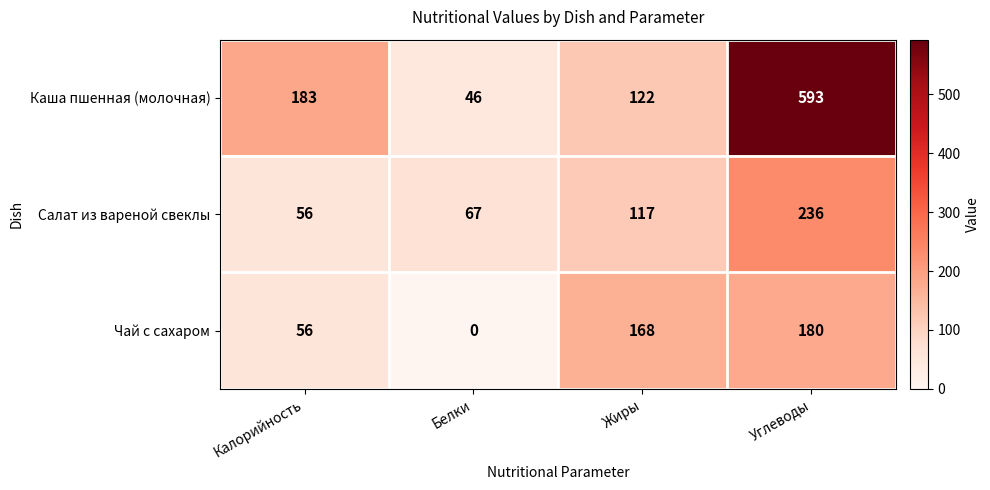

How many Каша пшенная (молочная) values are between 122 and 593?

3